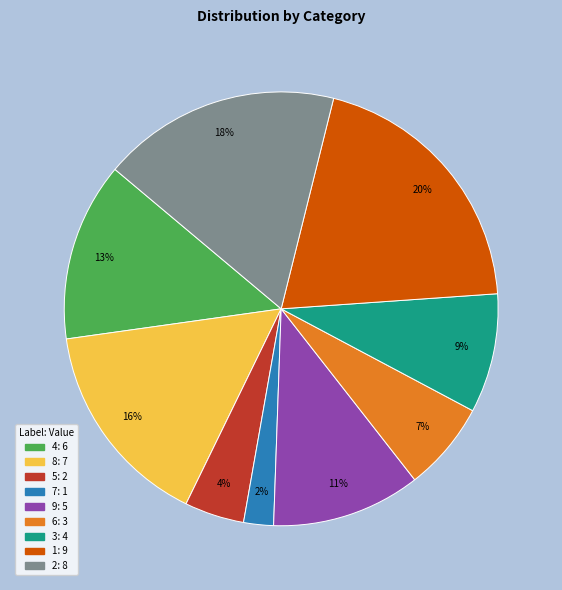

To the nearest percent, what is the average slice percentage?

11%